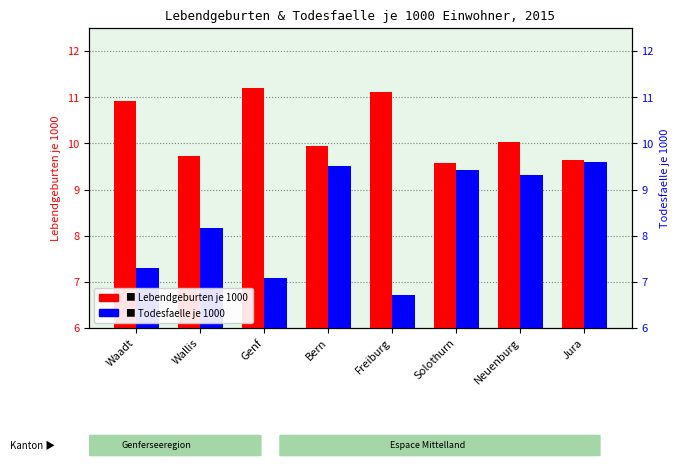

Is it true that Todesfaelle je 1000 equals 16.2 at Bern?

False